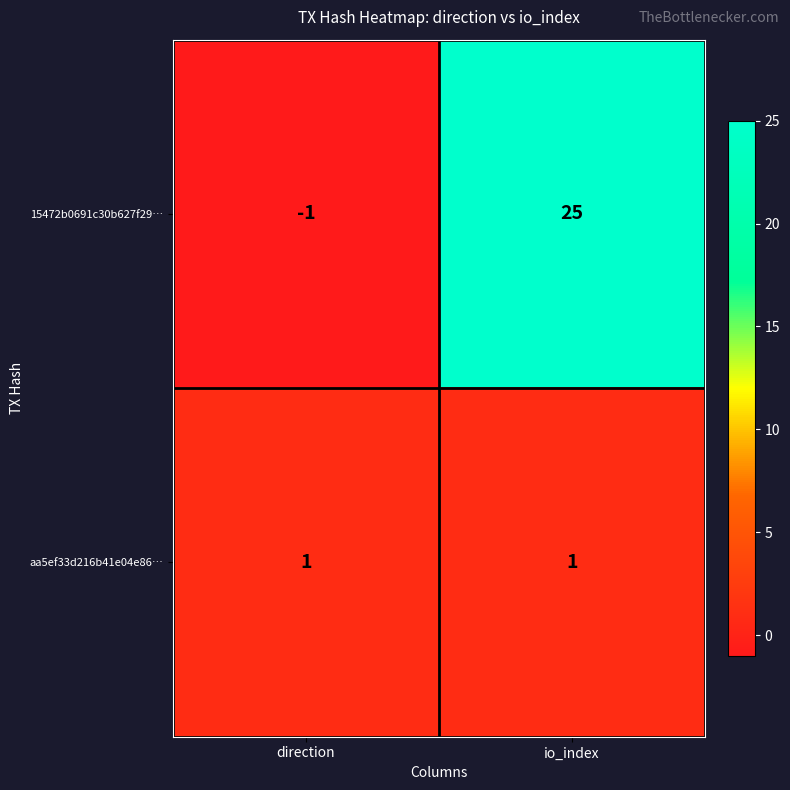

True or false: aa5ef33d216b41e04e86… has a value of 0 at direction.

False